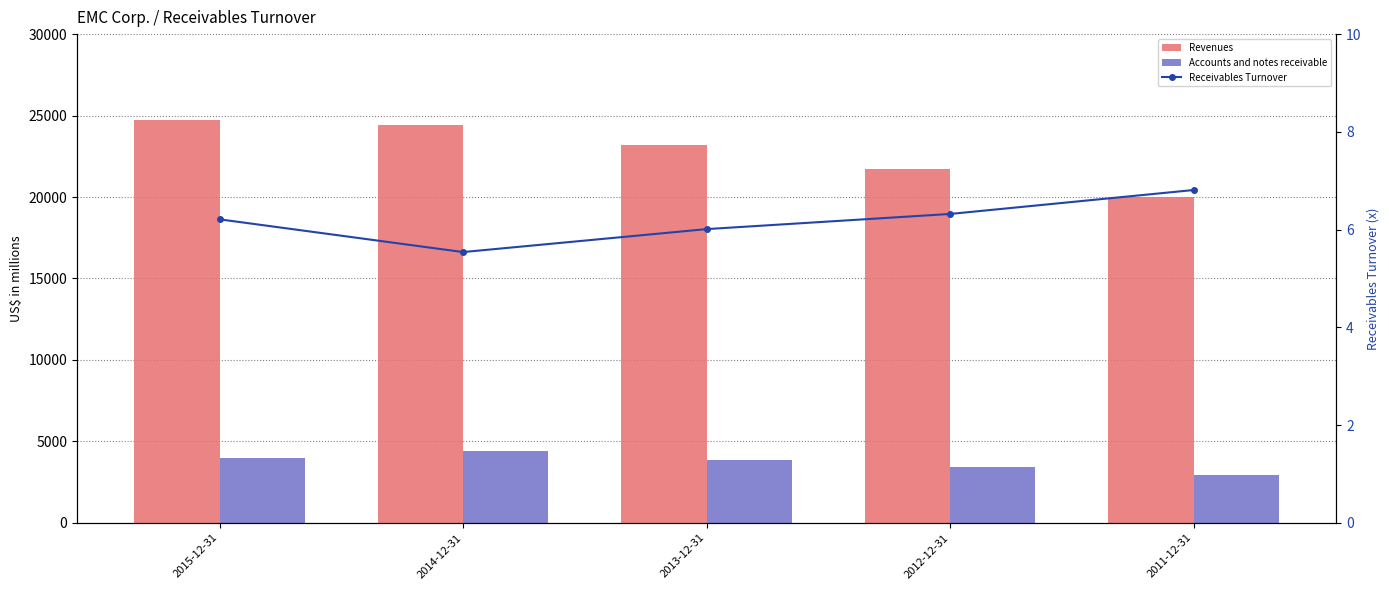

What is the difference between the maximum and second lowest values in the Revenues series?

2990.0